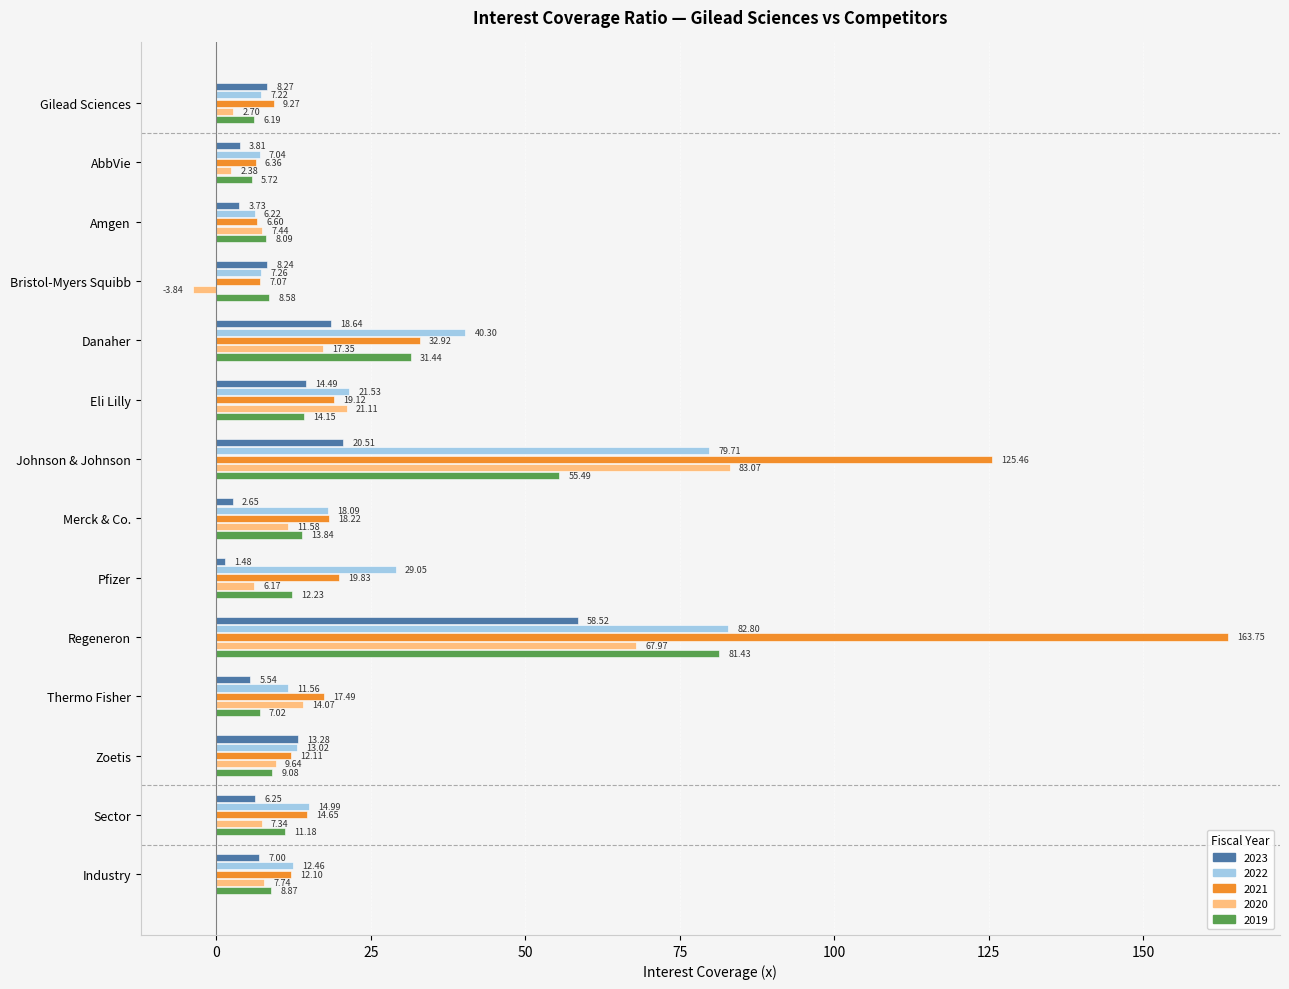

What are all the series names shown in the legend?

2023, 2022, 2021, 2020, 2019